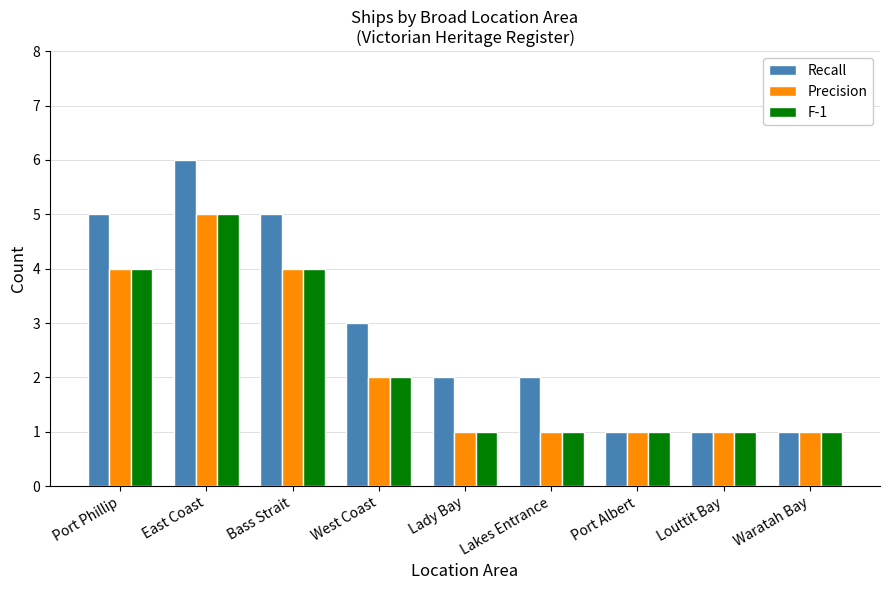

Is it true that Precision equals 2 at East Coast?

False